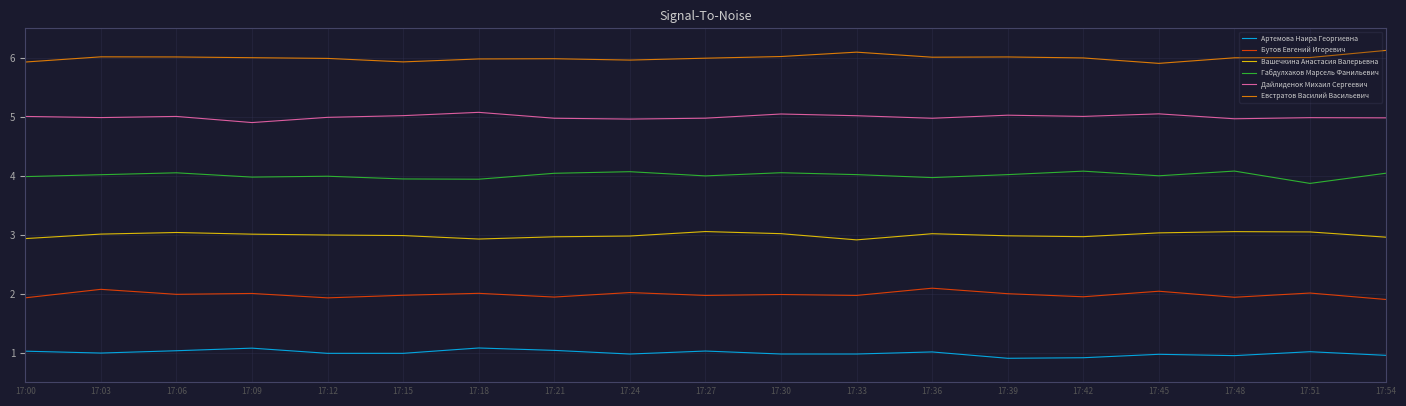

What is the difference between the highest and lowest values at 17:09?

4.9